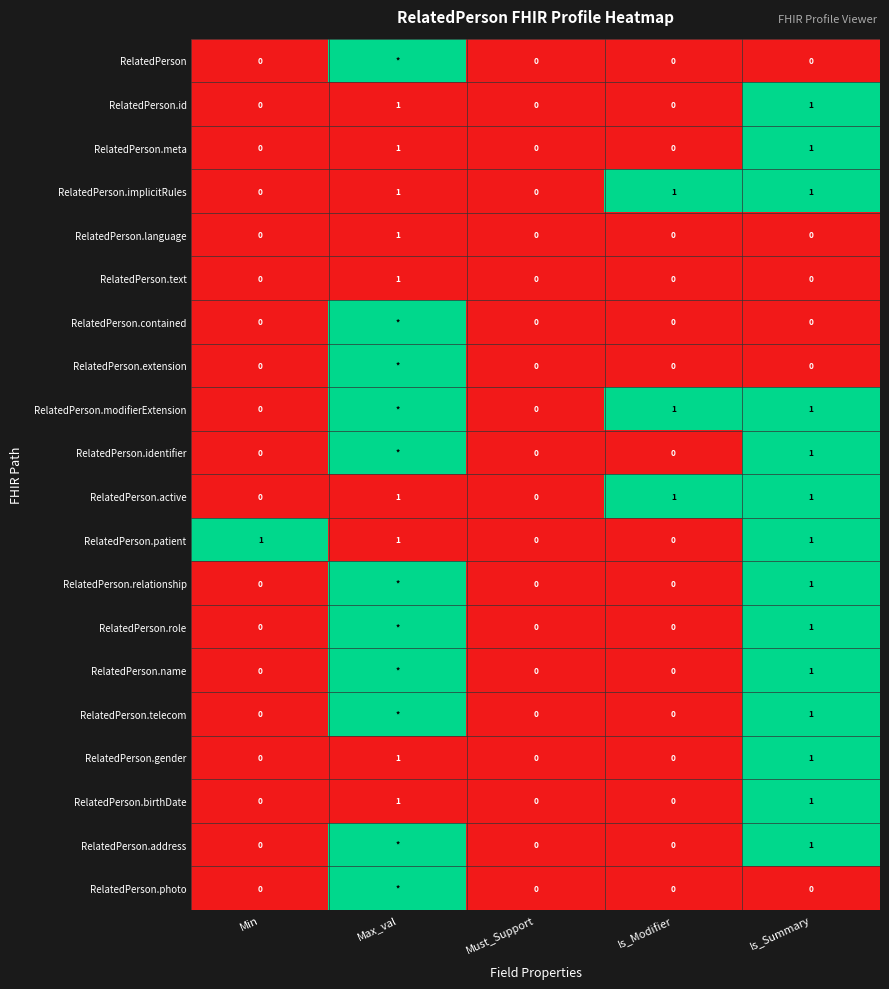

True or false: RelatedPerson.implicitRules has a value of 1 at Max_val.

True